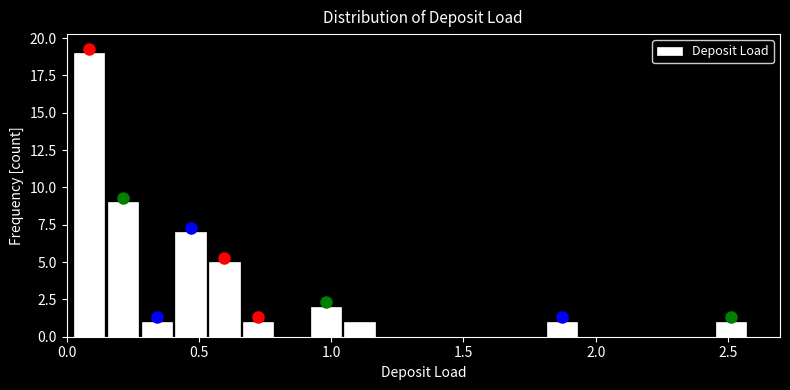

Around what value on the x-axis is the tallest bar? Give the approximate position of its centre, as read against the axis.

0.10